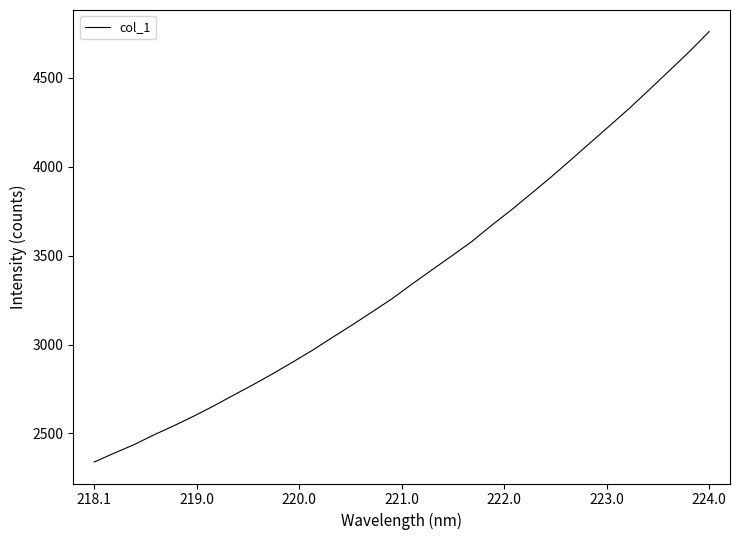

What is the smallest value displayed?

2339.0